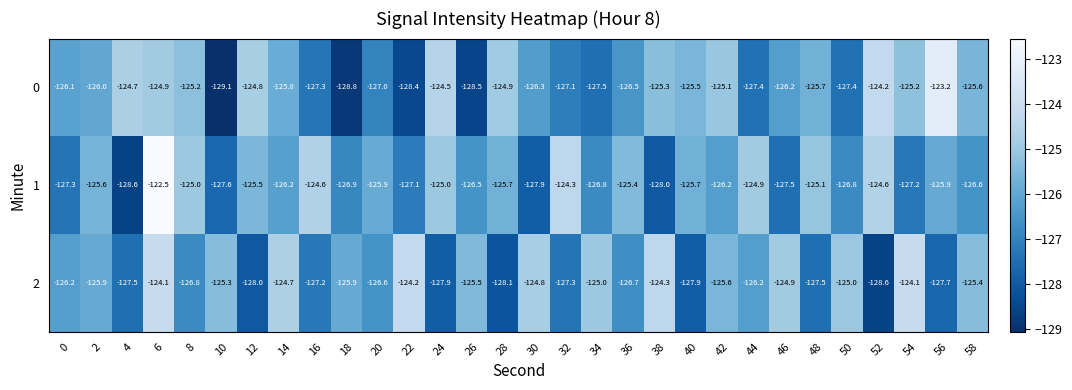

What is the sum of the 0 values at 20 and 4?

-251.7